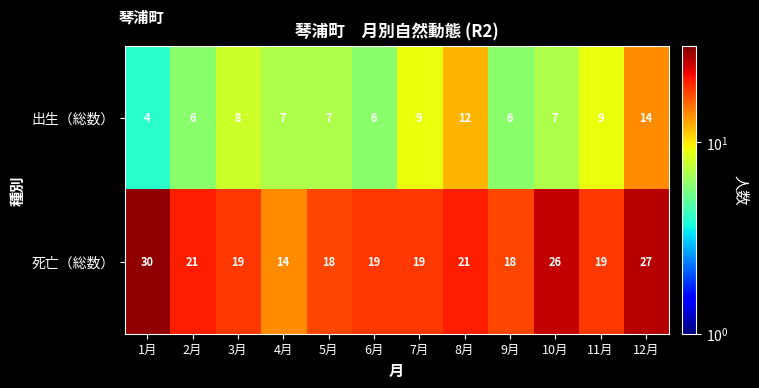

What is the difference between the maximum and minimum values in the 出生（総数） series?

10